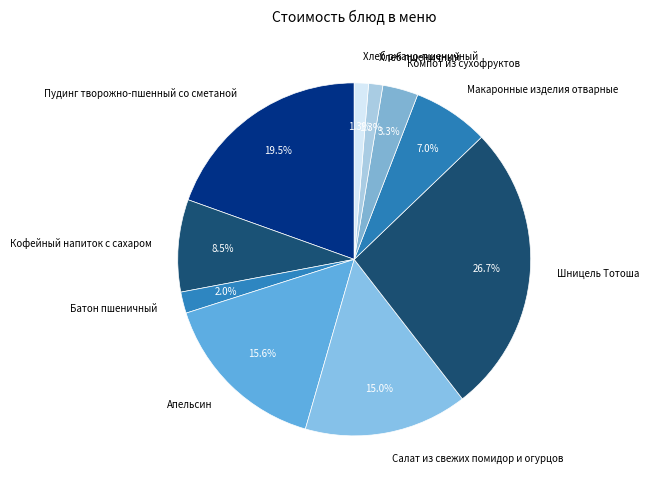

What is the largest slice in the pie chart?

Шницель Тотоша